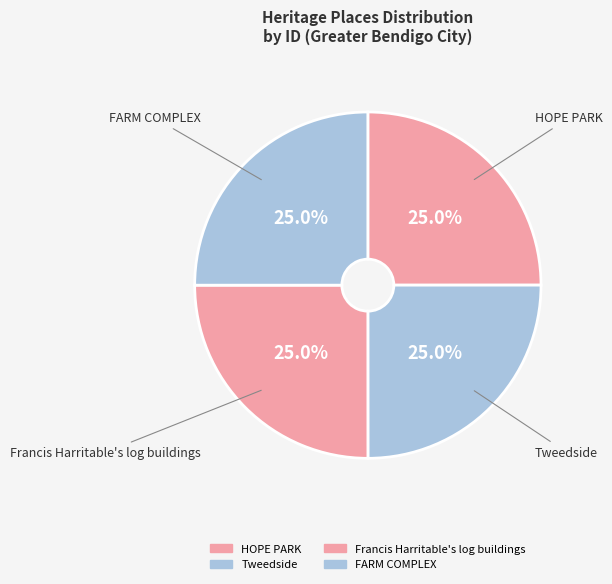

How many slices are in this pie chart?

4